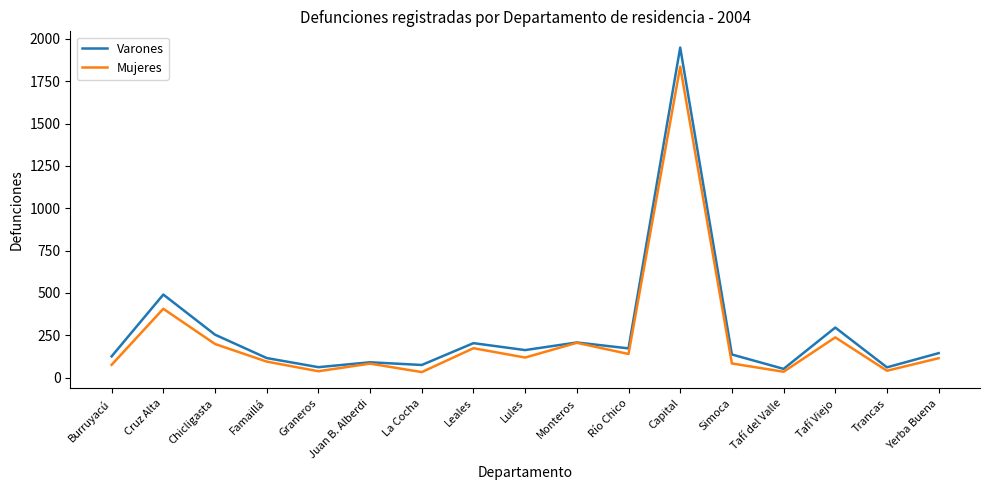

Which category has the highest value across all series?

Capital